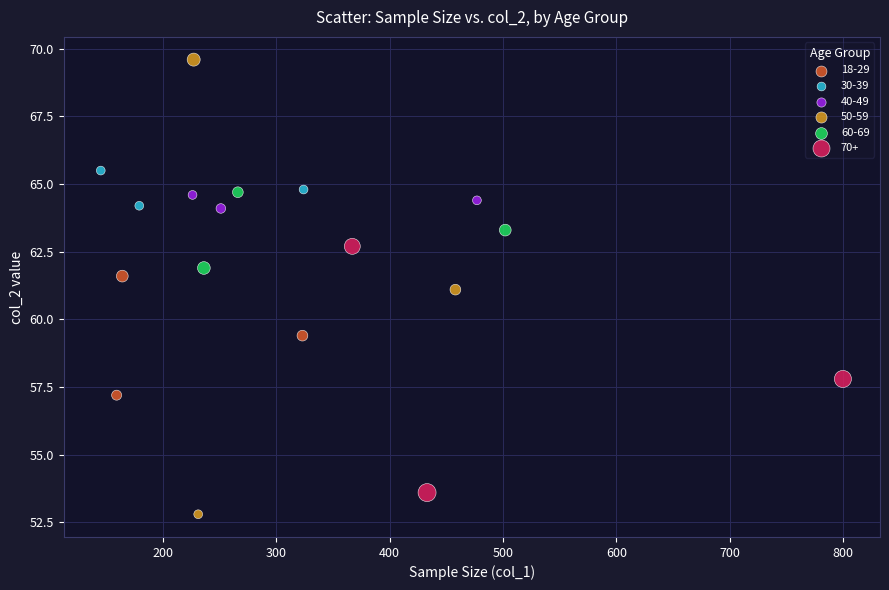

Which series has the largest Y range (max minus min)?

50-59